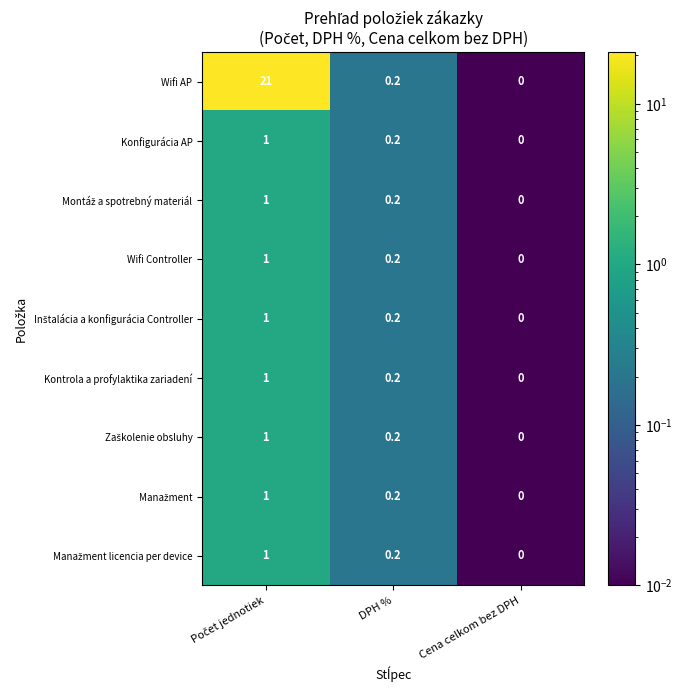

Which series has the widest spread of values?

Wifi AP